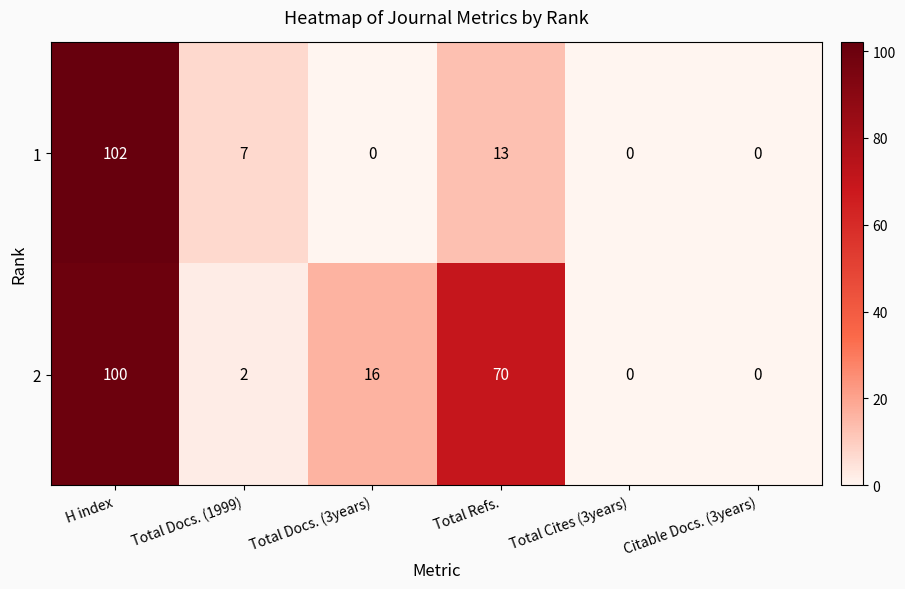

What is the highest value of the 1 series?

102